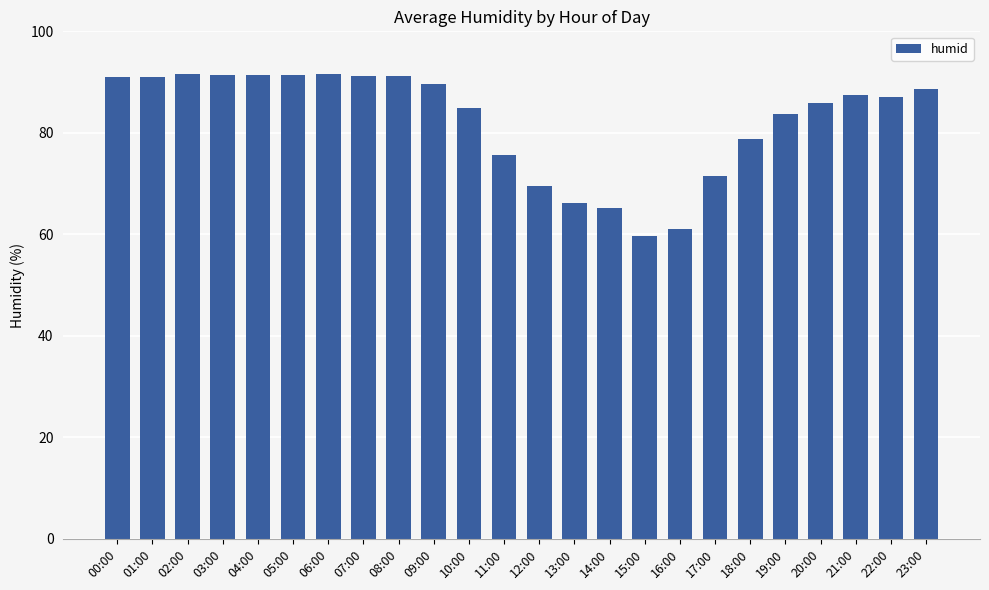

How many bars are there in total?

24